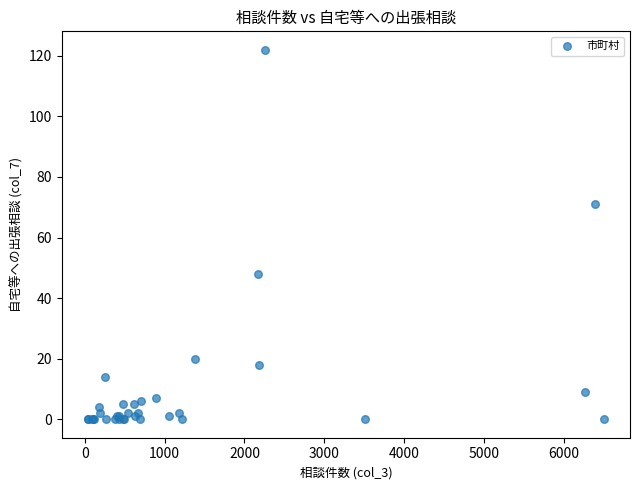

What Y value in the scatter plot is closest to 61?

71